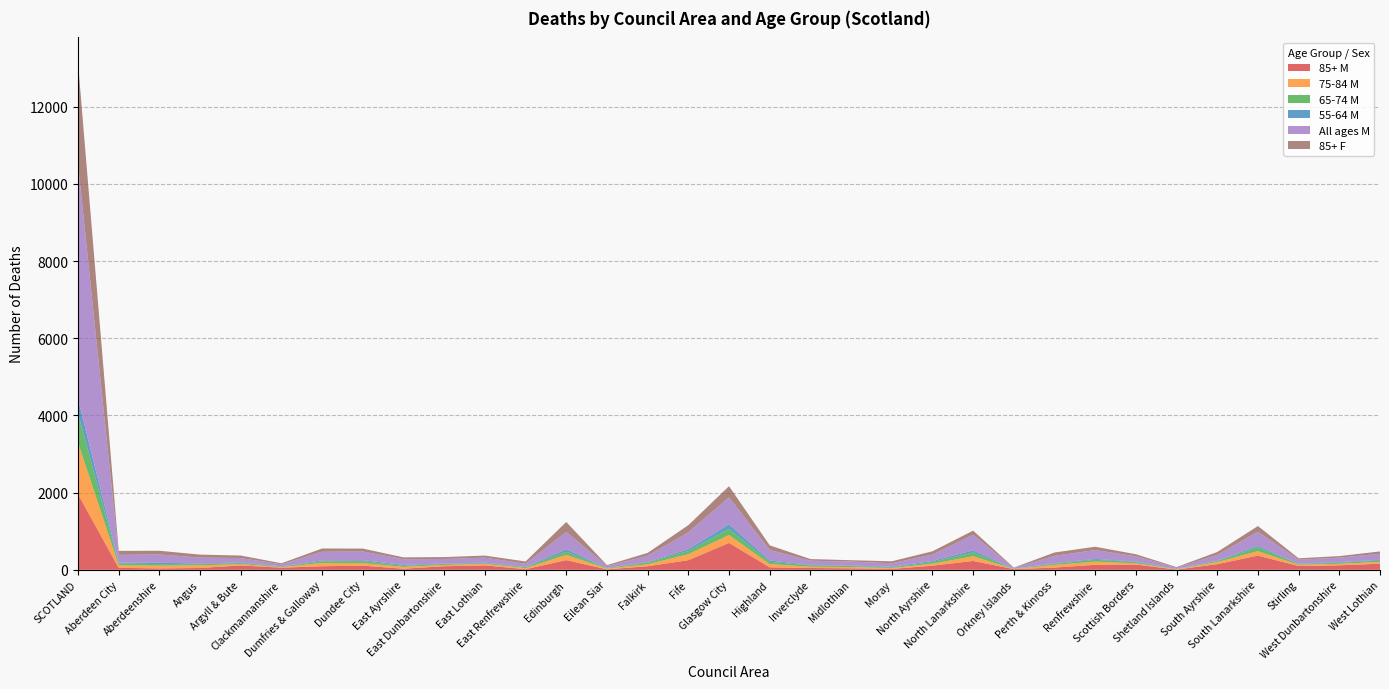

Reading left to right, extract all data points from this chart.

85+ M: SCOTLAND=1957	Aberdeen City=51	Aberdeenshire=37	Angus=47	Argyll & Bute=114	Clackmannanshire=55	Dumfries & Galloway=93	Dundee City=107	East Ayrshire=29	East Dunbartonshire=93	East Lothian=114	East Renfrewshire=17	Edinburgh=251	Eilean Siar=12	Falkirk=93	Fife=249	Glasgow City=698	Highland=64	Inverclyde=47	Midlothian=39	Moray=23	North Ayrshire=107	North Lanarkshire=230	Orkney Islands=18	Perth & Kinross=58	Renfrewshire=130	Scottish Borders=136	Shetland Islands=6	South Ayrshire=147	South Lanarkshire=369	Stirling=98	West Dunbartonshire=117	West Lothian=158
75-84 M: SCOTLAND=1337	Aberdeen City=67	Aberdeenshire=70	Angus=70	Argyll & Bute=33	Clackmannanshire=15	Dumfries & Galloway=85	Dundee City=67	East Ayrshire=47	East Dunbartonshire=33	East Lothian=40	East Renfrewshire=27	Edinburgh=136	Eilean Siar=19	Falkirk=52	Fife=156	Glasgow City=204	Highland=86	Inverclyde=33	Midlothian=34	Moray=23	North Ayrshire=52	North Lanarkshire=122	Orkney Islands=3	Perth & Kinross=69	Renfrewshire=82	Scottish Borders=32	Shetland Islands=10	South Ayrshire=55	South Lanarkshire=115	Stirling=34	West Dunbartonshire=38	West Lothian=48
65-74 M: SCOTLAND=759	Aberdeen City=48	Aberdeenshire=40	Angus=30	Argyll & Bute=31	Clackmannanshire=14	Dumfries & Galloway=43	Dundee City=51	East Ayrshire=27	East Dunbartonshire=29	East Lothian=16	East Renfrewshire=23	Edinburgh=83	Eilean Siar=13	Falkirk=44	Fife=84	Glasgow City=161	Highland=57	Inverclyde=36	Midlothian=25	Moray=17	North Ayrshire=43	North Lanarkshire=96	Orkney Islands=4	Perth & Kinross=31	Renfrewshire=47	Scottish Borders=34	Shetland Islands=2	South Ayrshire=26	South Lanarkshire=96	Stirling=24	West Dunbartonshire=28	West Lothian=34
55-64 M: SCOTLAND=373	Aberdeen City=23	Aberdeenshire=34	Angus=17	Argyll & Bute=13	Clackmannanshire=7	Dumfries & Galloway=24	Dundee City=24	East Ayrshire=24	East Dunbartonshire=10	East Lothian=15	East Renfrewshire=8	Edinburgh=62	Eilean Siar=4	Falkirk=14	Fife=46	Glasgow City=117	Highland=36	Inverclyde=12	Midlothian=14	Moray=15	North Ayrshire=27	North Lanarkshire=57	Orkney Islands=5	Perth & Kinross=13	Renfrewshire=24	Scottish Borders=12	Shetland Islands=9	South Ayrshire=12	South Lanarkshire=39	Stirling=7	West Dunbartonshire=16	West Lothian=19
All ages M: SCOTLAND=6096	Aberdeen City=198	Aberdeenshire=218	Angus=153	Argyll & Bute=114	Clackmannanshire=51	Dumfries & Galloway=224	Dundee City=226	East Ayrshire=147	East Dunbartonshire=116	East Lothian=130	East Renfrewshire=82	Edinburgh=454	Eilean Siar=49	Falkirk=162	Fife=436	Glasgow City=698	Highland=273	Inverclyde=108	Midlothian=102	Moray=92	North Ayrshire=167	North Lanarkshire=404	Orkney Islands=18	Perth & Kinross=190	Renfrewshire=230	Scottish Borders=136	Shetland Islands=29	South Ayrshire=147	South Lanarkshire=369	Stirling=98	West Dunbartonshire=117	West Lothian=158
85+ F: SCOTLAND=2618	Aberdeen City=104	Aberdeenshire=95	Angus=77	Argyll & Bute=65	Clackmannanshire=28	Dumfries & Galloway=84	Dundee City=75	East Ayrshire=49	East Dunbartonshire=49	East Lothian=54	East Renfrewshire=59	Edinburgh=254	Eilean Siar=24	Falkirk=74	Fife=186	Glasgow City=290	Highland=119	Inverclyde=43	Midlothian=35	Moray=51	North Ayrshire=84	North Lanarkshire=107	Orkney Islands=10	Perth & Kinross=88	Renfrewshire=85	Scottish Borders=54	Shetland Islands=15	South Ayrshire=75	South Lanarkshire=147	Stirling=38	West Dunbartonshire=40	West Lothian=60